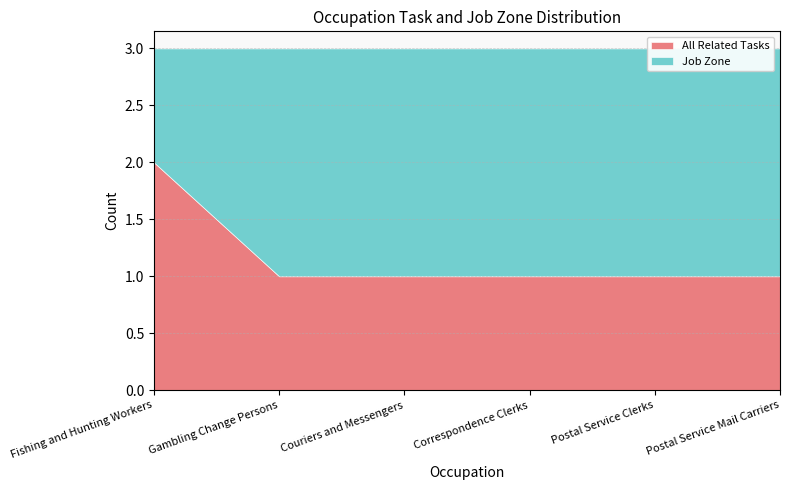

Does the chart display data point markers on the line(s)?

No